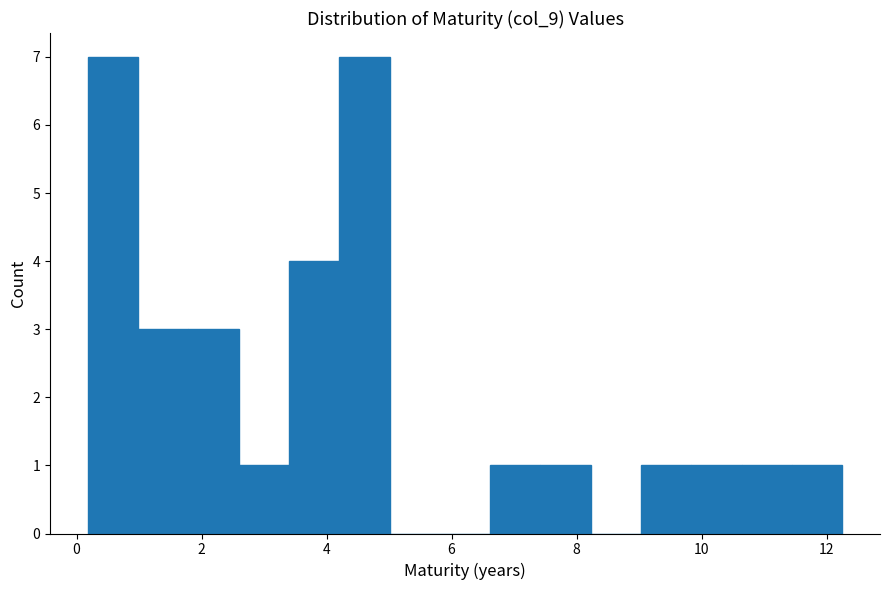

How tall is the bar that spans 0.2 to 1.0 on the x-axis? Neither the bar edges nor the heights are printed on the chart, so give them approximately, as read against the axes.

7